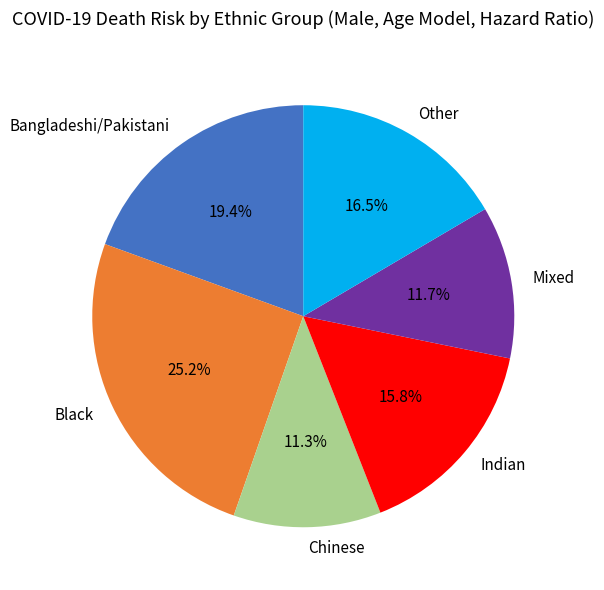

What is the largest slice in the pie chart?

Black